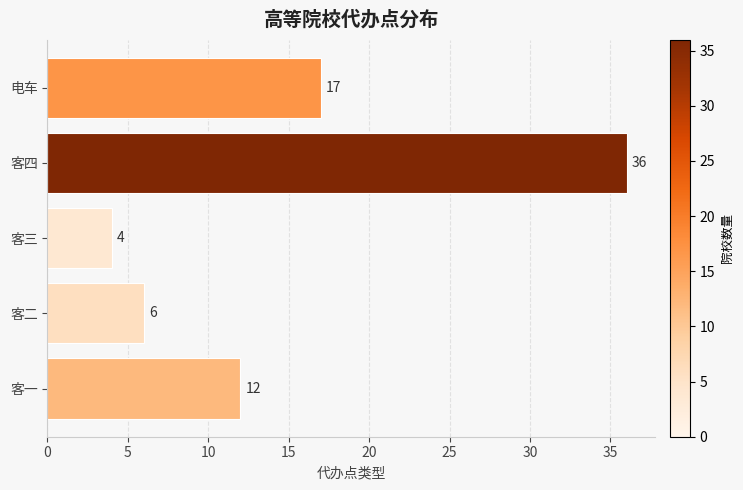

The value at 客一 is 20. True or false?

False